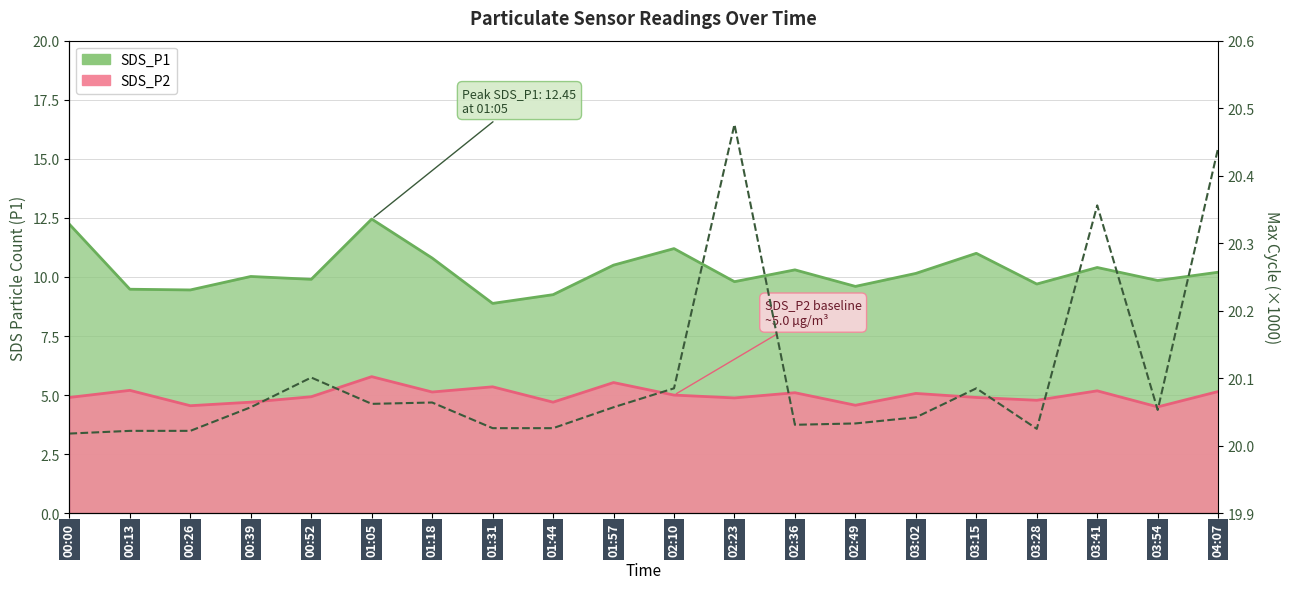

True or false: SDS_P2 and SDS_P1 intersect in this chart.

False